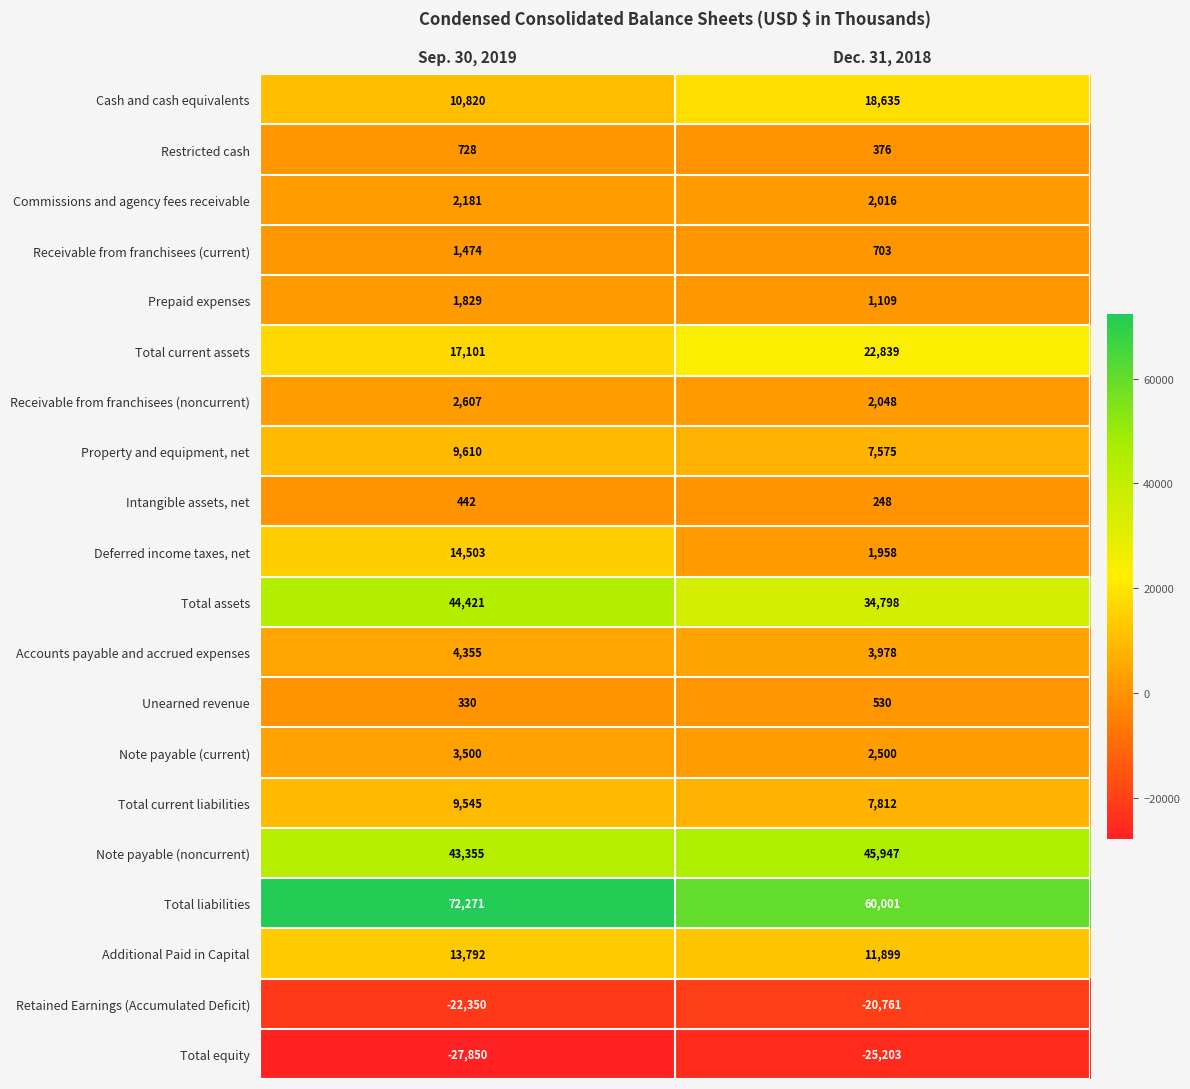

What is the total value across all series at Sep. 30, 2019?

202664